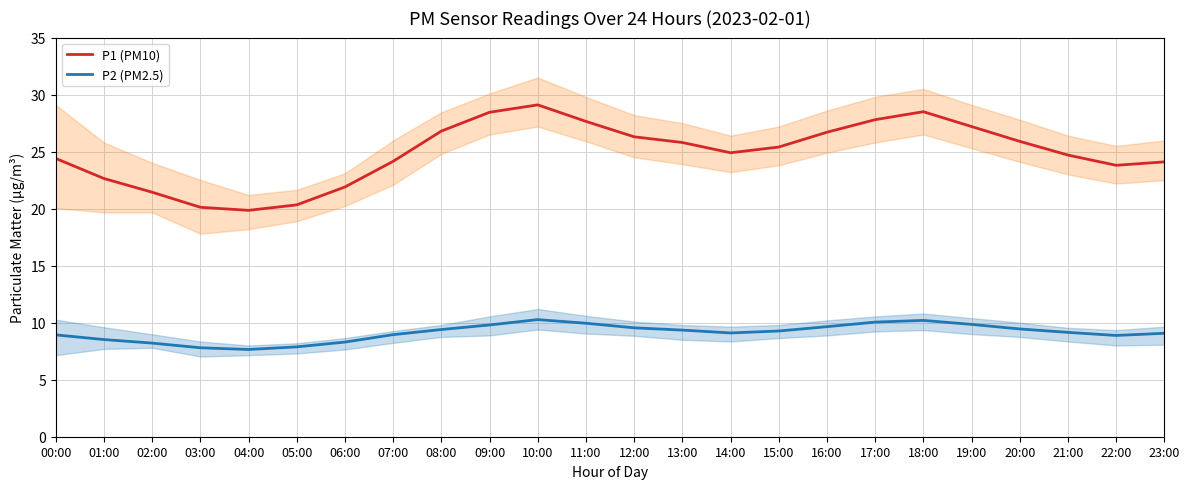

Which has a higher value, 22:00 or 12:00?

12:00